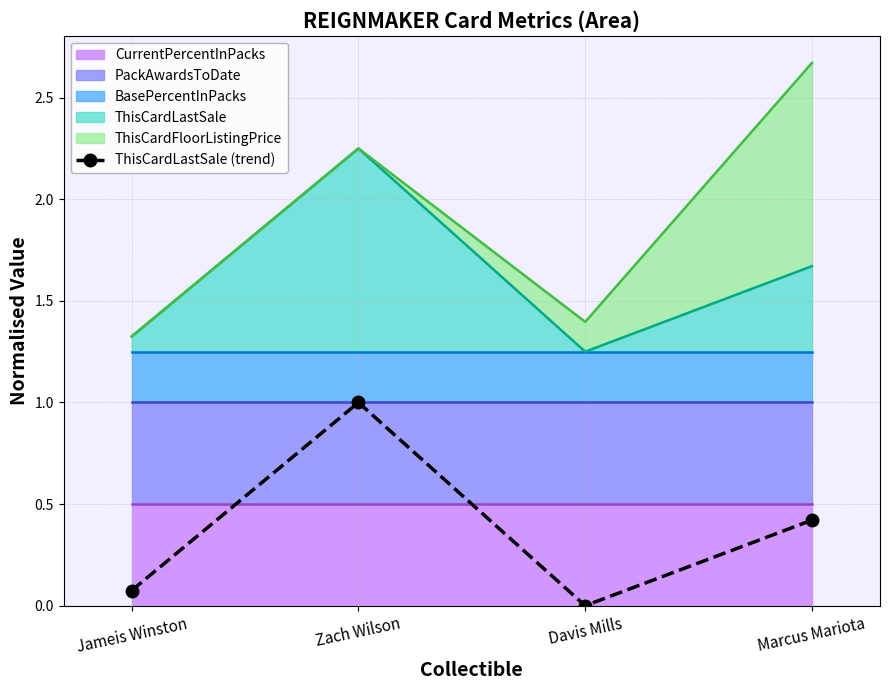

List the labels in order of value, largest first.

Zach Wilson, Marcus Mariota, Jameis Winston, Davis Mills